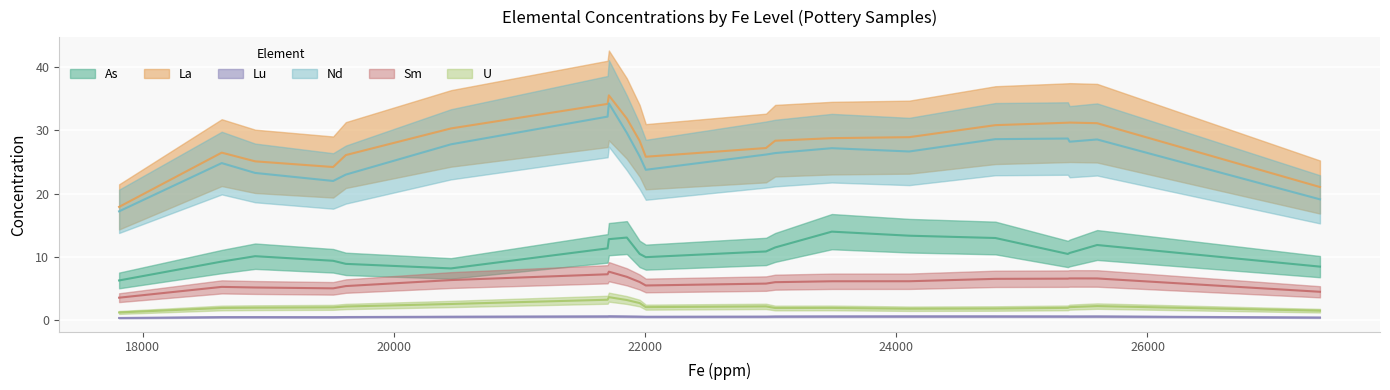

What are all the series names shown in the legend?

As, La, Lu, Nd, Sm, U